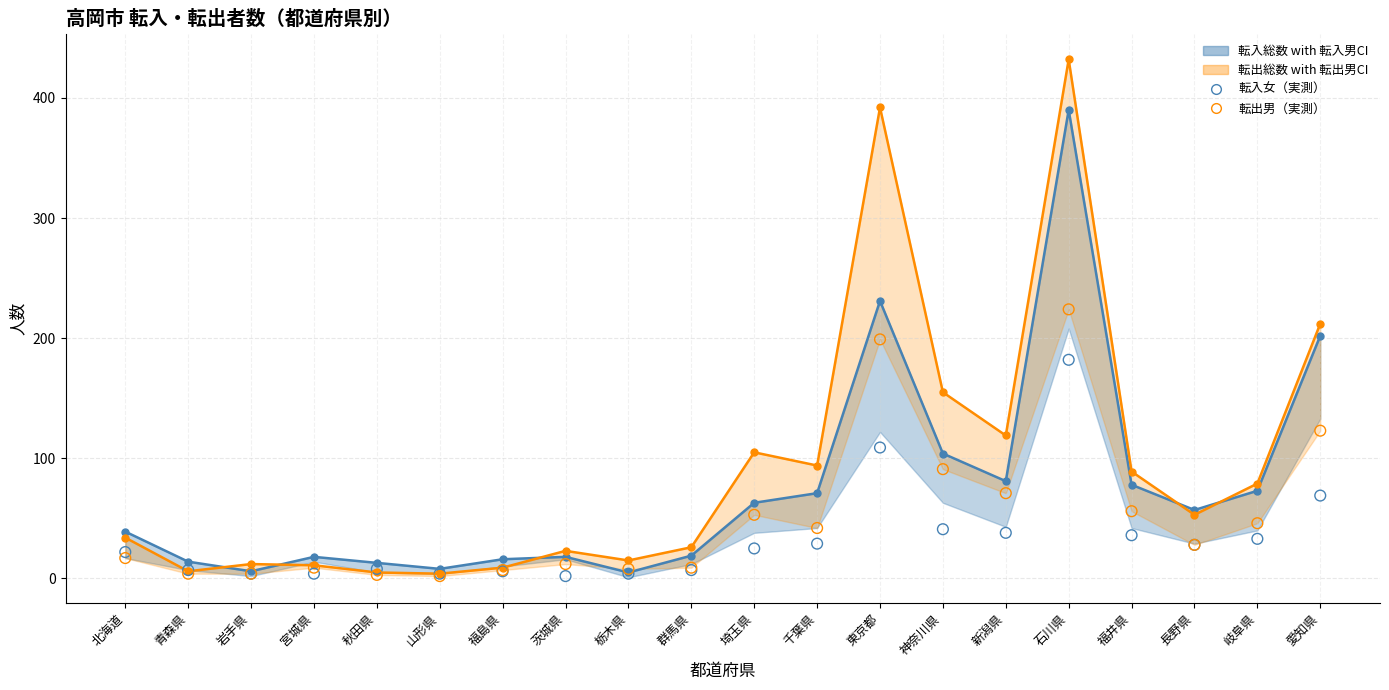

Which series contains the highest Y value?

転出総数 (line)